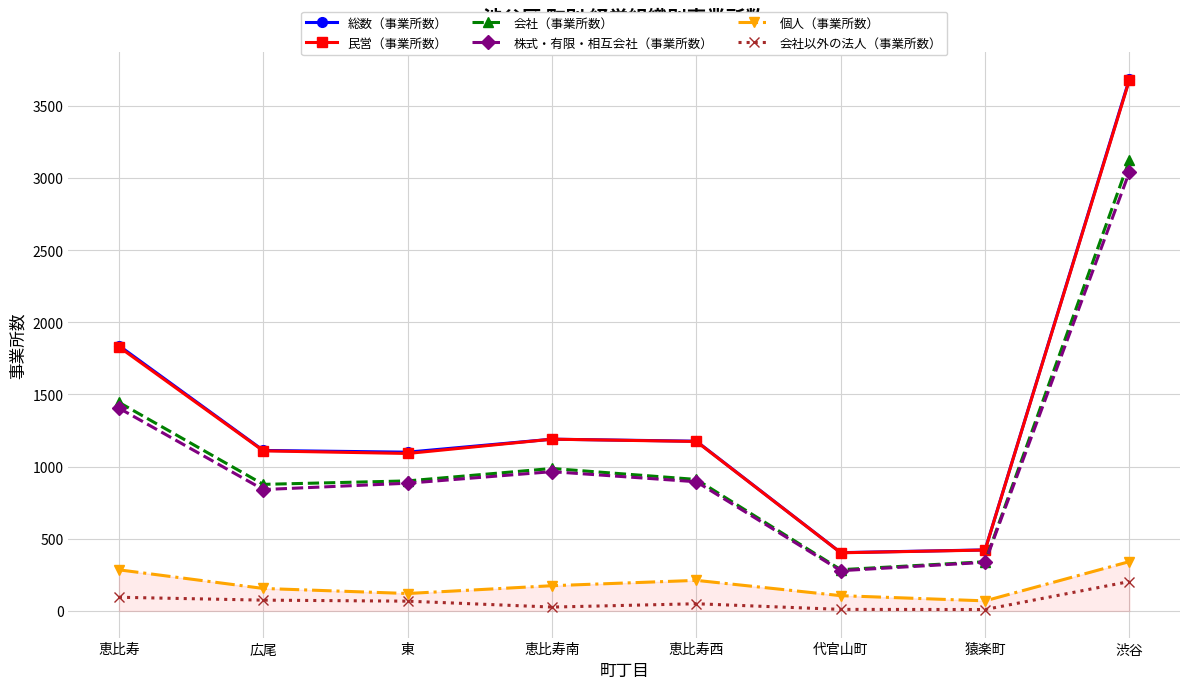

How many lines are shown in the chart?

6